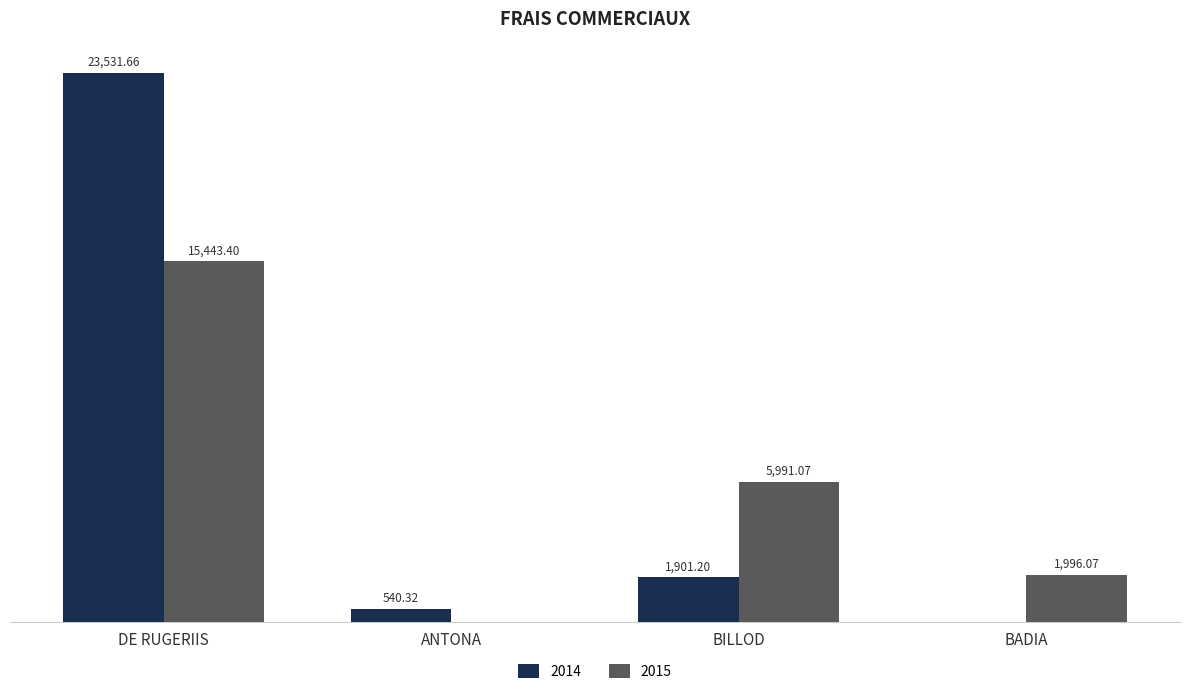

At which label is 2015 closest to 7721?

BILLOD